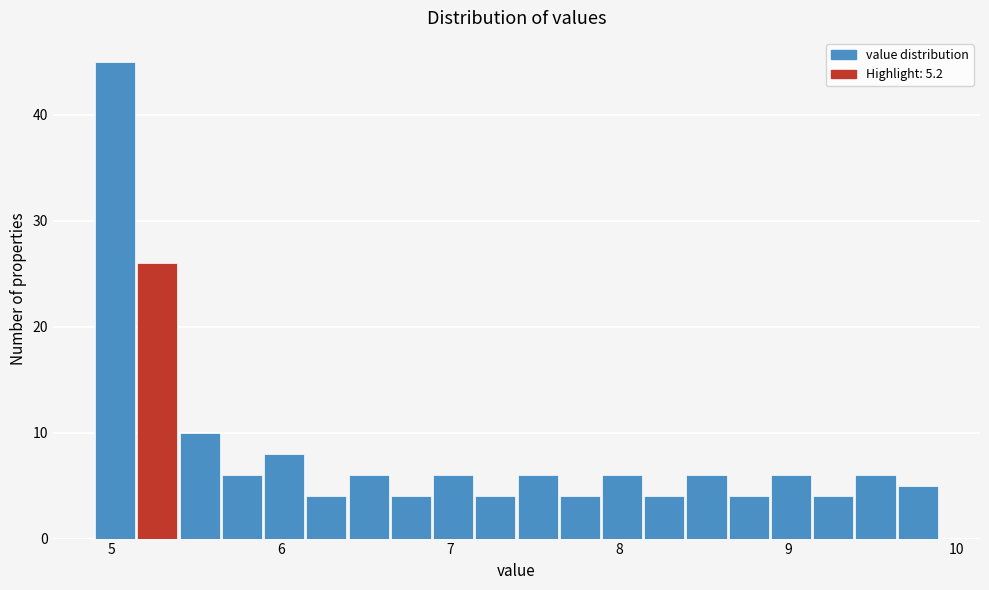

Read against the x-axis, roughly where is the centre of the tallest bar?

5.0